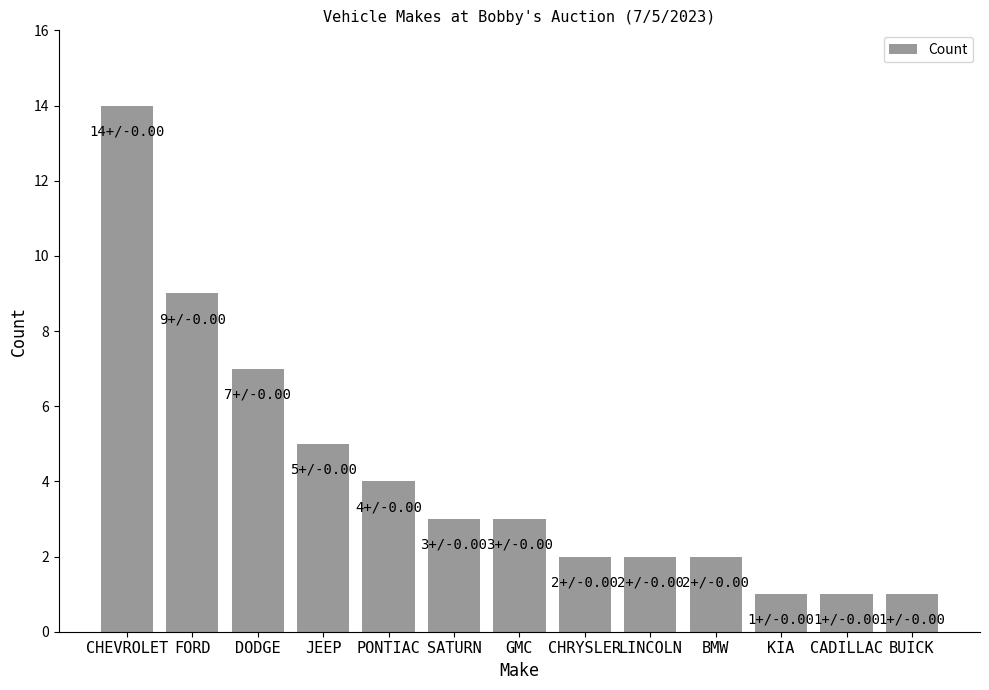

What is the value of the 12th bar from the left?

1